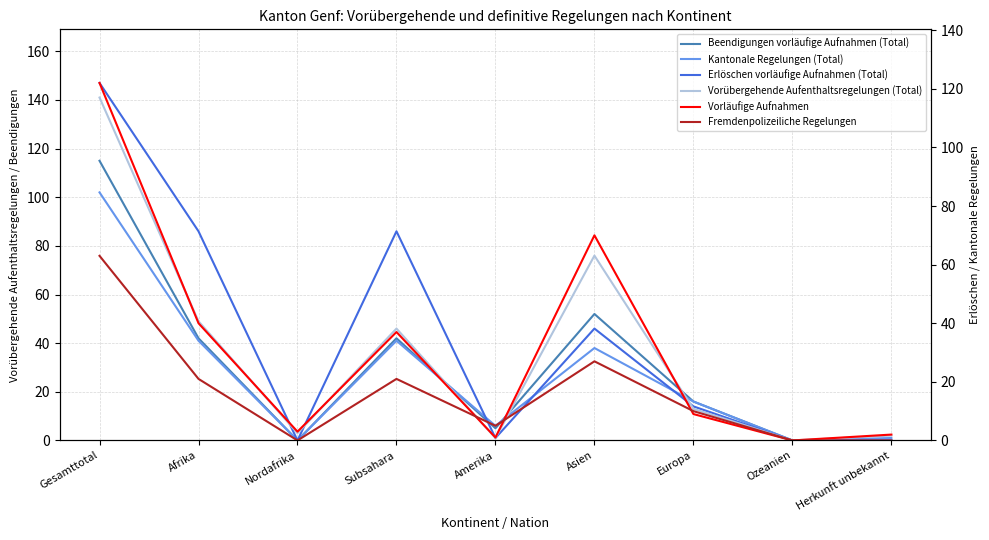

Which series has the widest spread of values?

Erlöschen vorläufige Aufnahmen (Total)